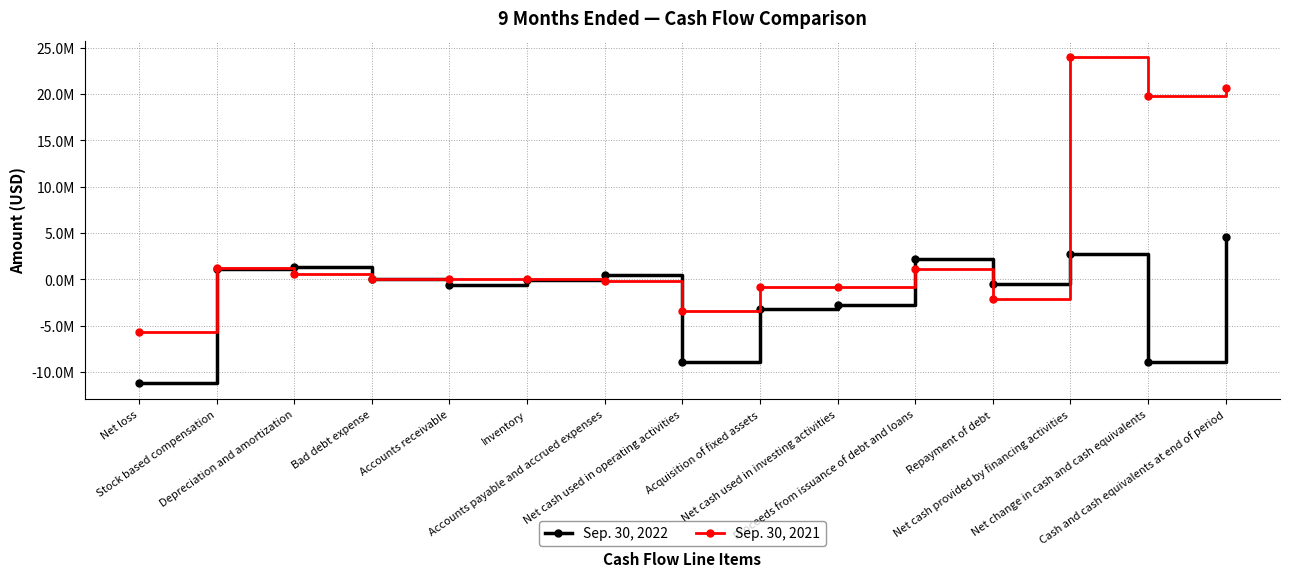

At Cash and cash equivalents at end of period, list the series in order from largest to smallest.

Sep. 30, 2021, Sep. 30, 2022